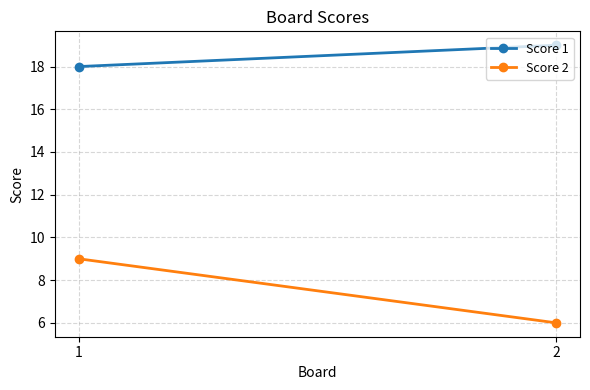

At which label does Score 2 reach its peak?

1